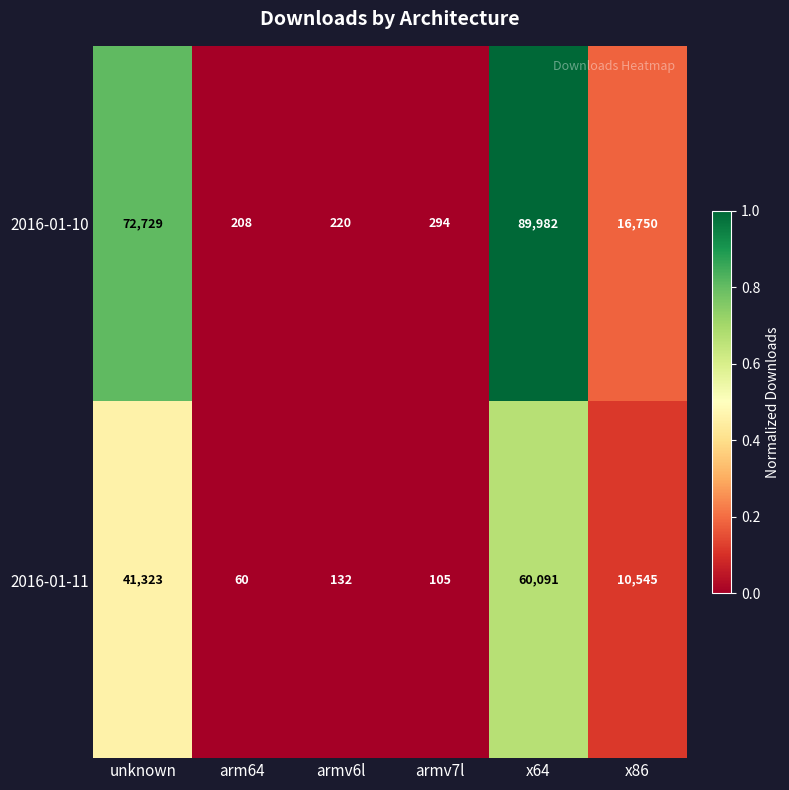

Reading left to right, extract all data points from this chart.

2016-01-10: unknown=72729	arm64=208	armv6l=220	armv7l=294	x64=89982	x86=16750
2016-01-11: unknown=41323	arm64=60	armv6l=132	armv7l=105	x64=60091	x86=10545